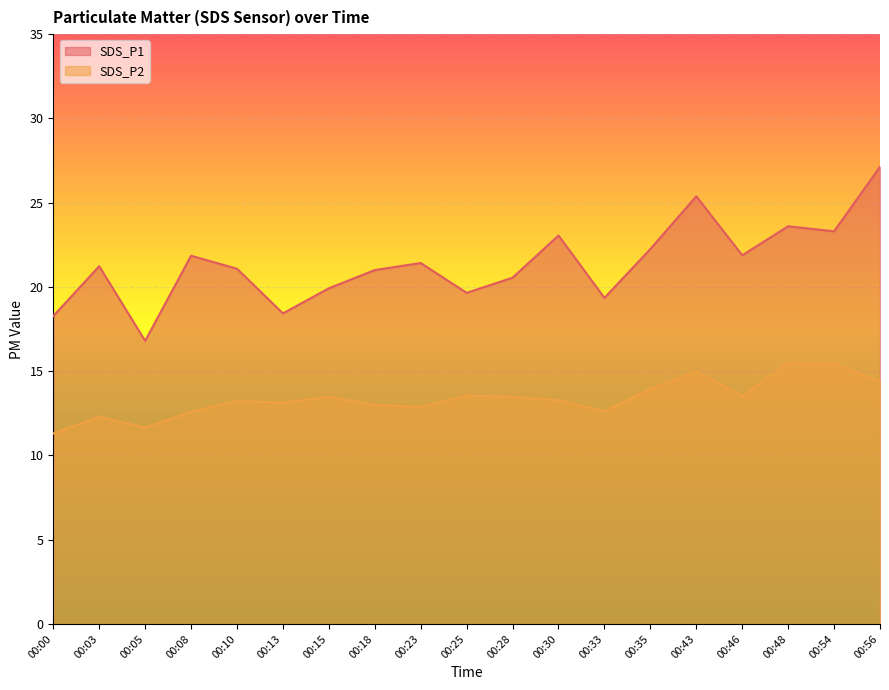

Is it true that SDS_P2 equals 12.9 at 00:23?

True